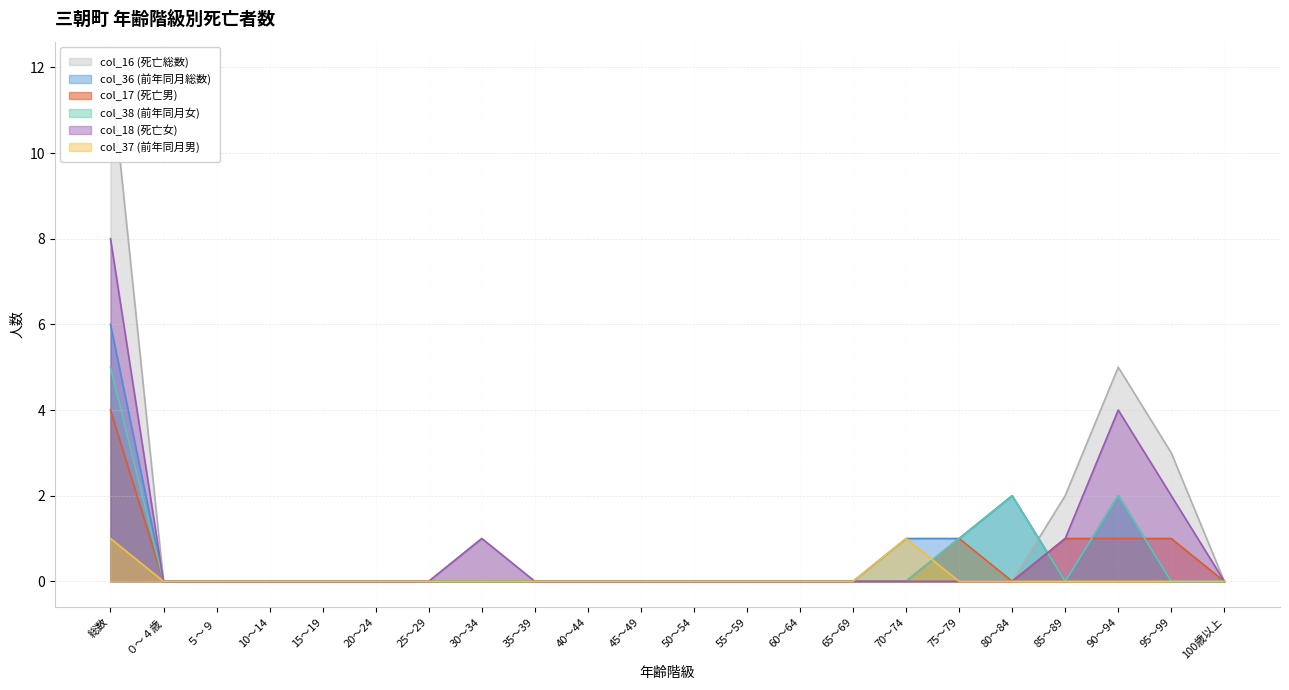

Between 総数 and 25～29, which series saw the biggest shift?

col_16 (死亡総数)